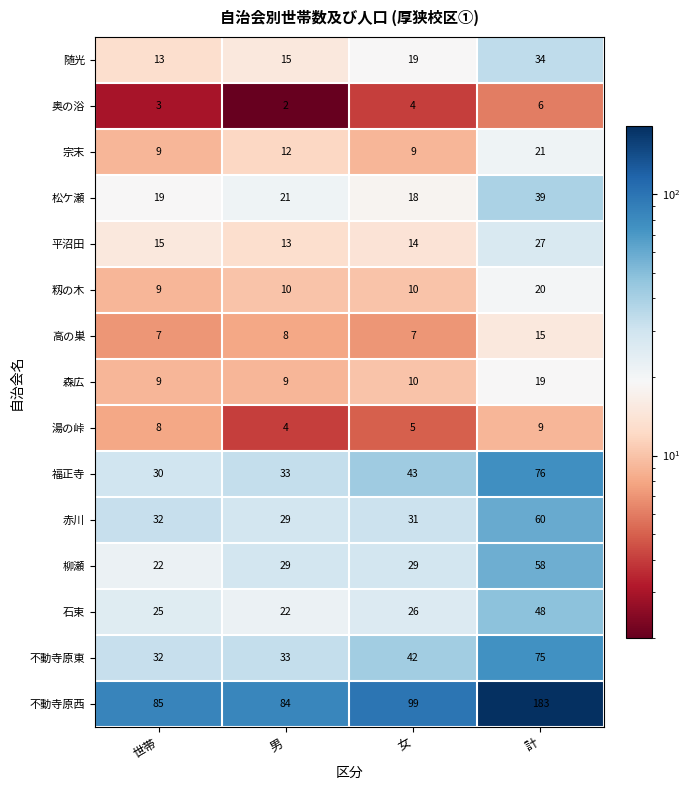

What is the sum of all 森広 values?

47